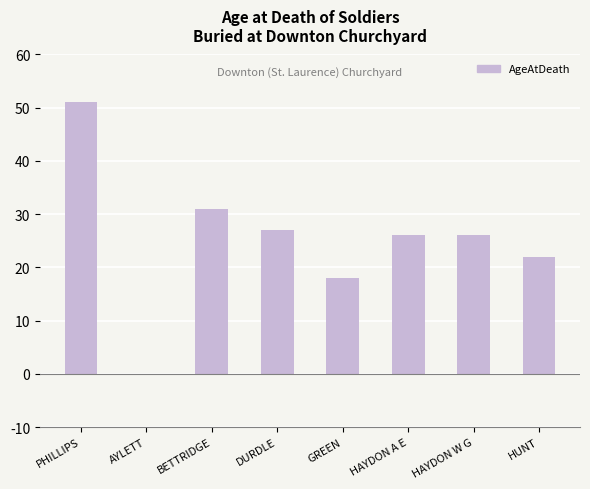

Are the bars horizontal?

No